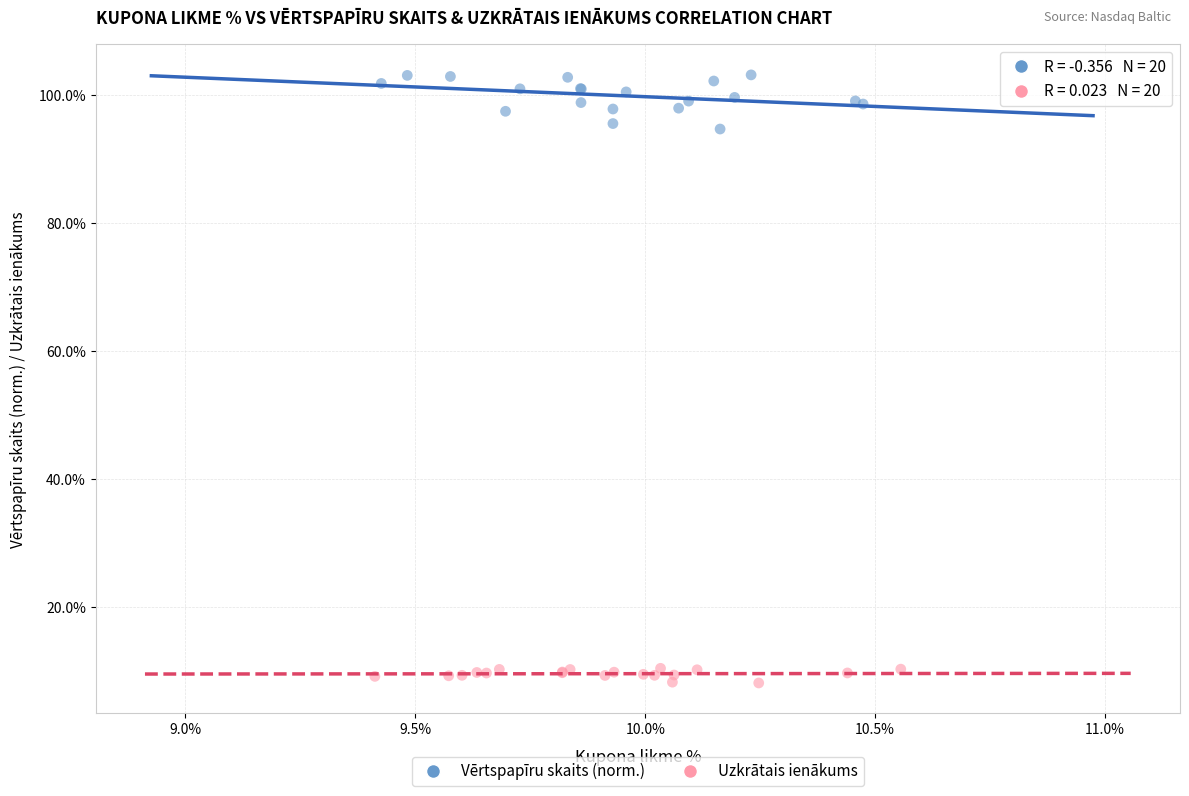

What are all the series names shown in the legend?

Vērtspapīru skaits (norm.), Uzkrātais ienākums